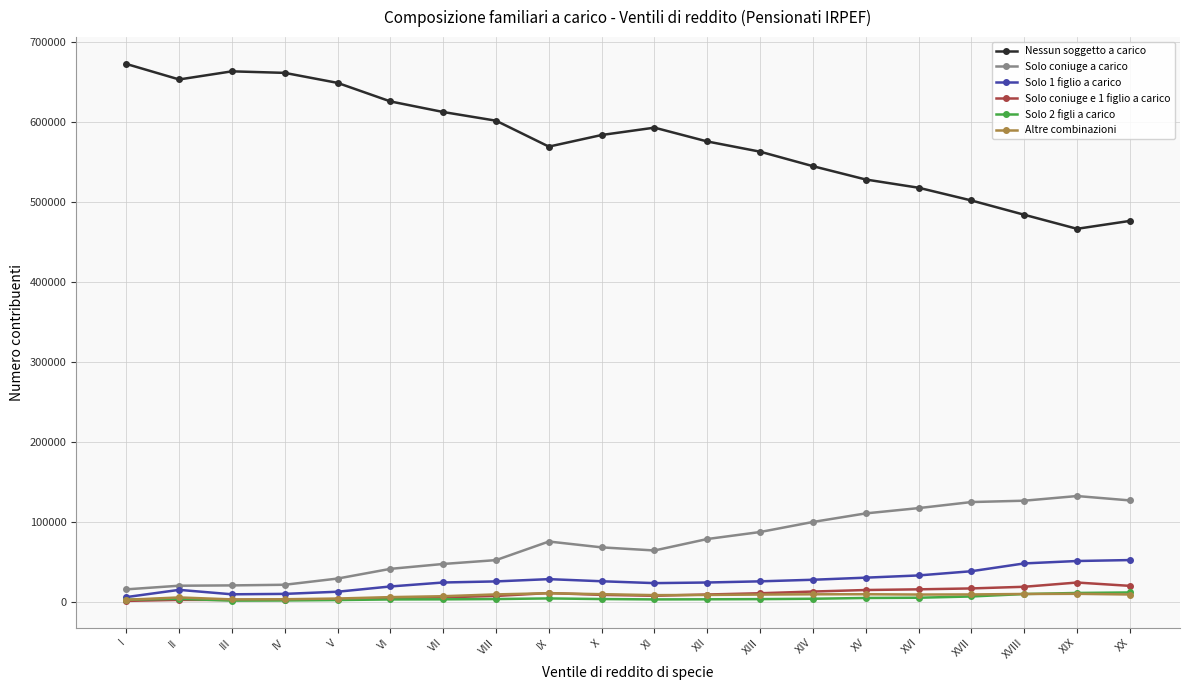

What is the minimum value for Solo coniuge a carico?

16190